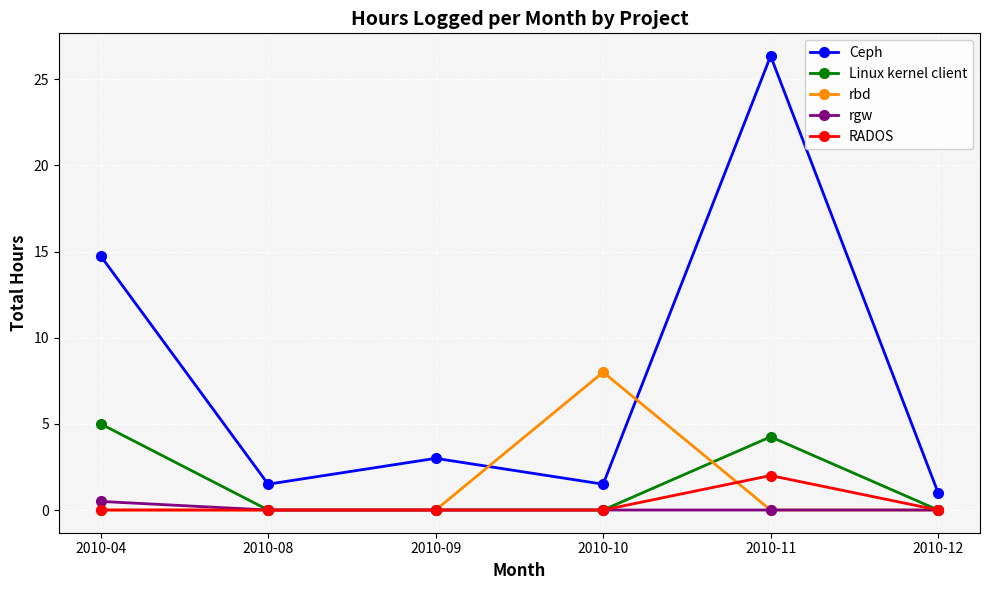

List the series in order of their peak value, lowest first.

rgw, RADOS, Linux kernel client, rbd, Ceph